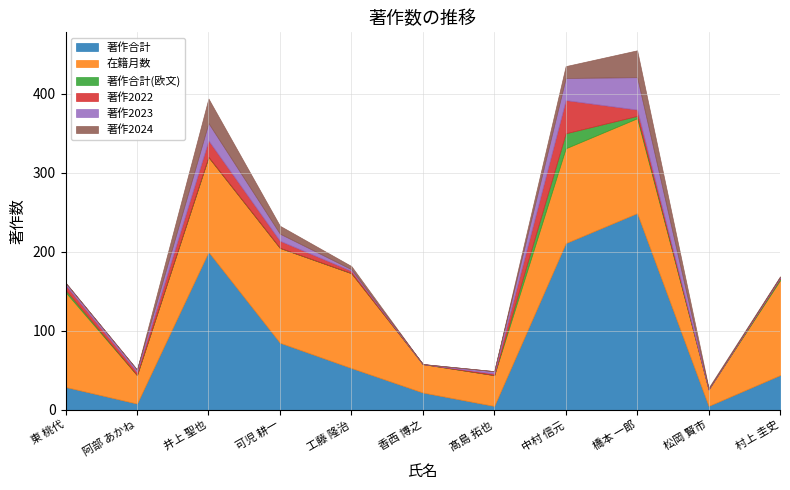

What are all the series names shown in the legend?

著作合計, 在籍月数, 著作合計(欧文), 著作2022, 著作2023, 著作2024